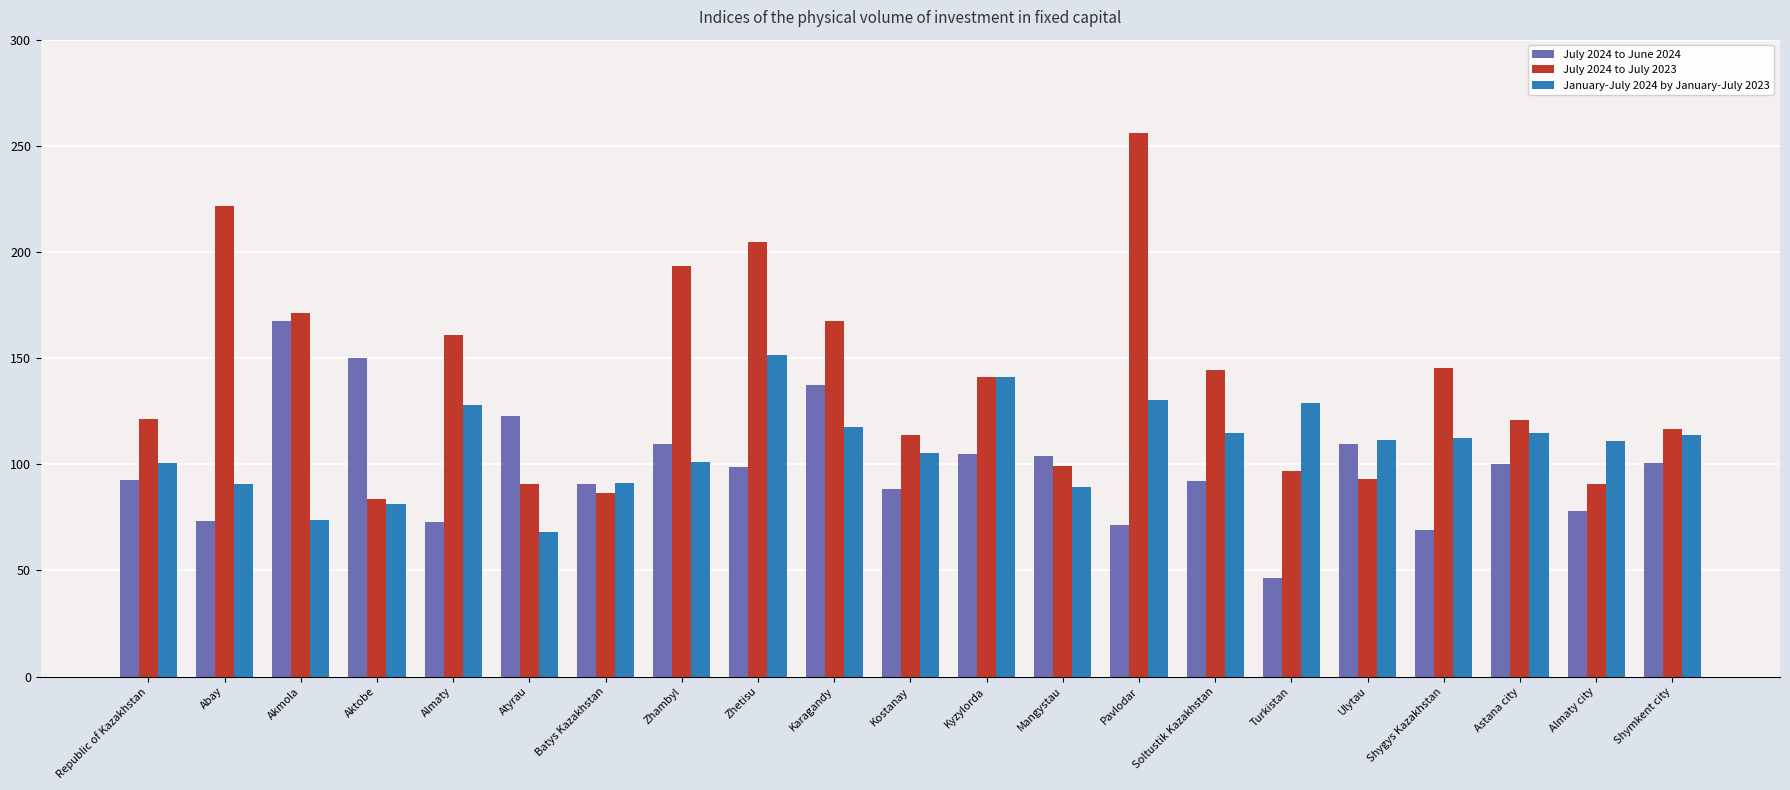

What is the lowest value of the January-July 2024 by January-July 2023 series?

68.1